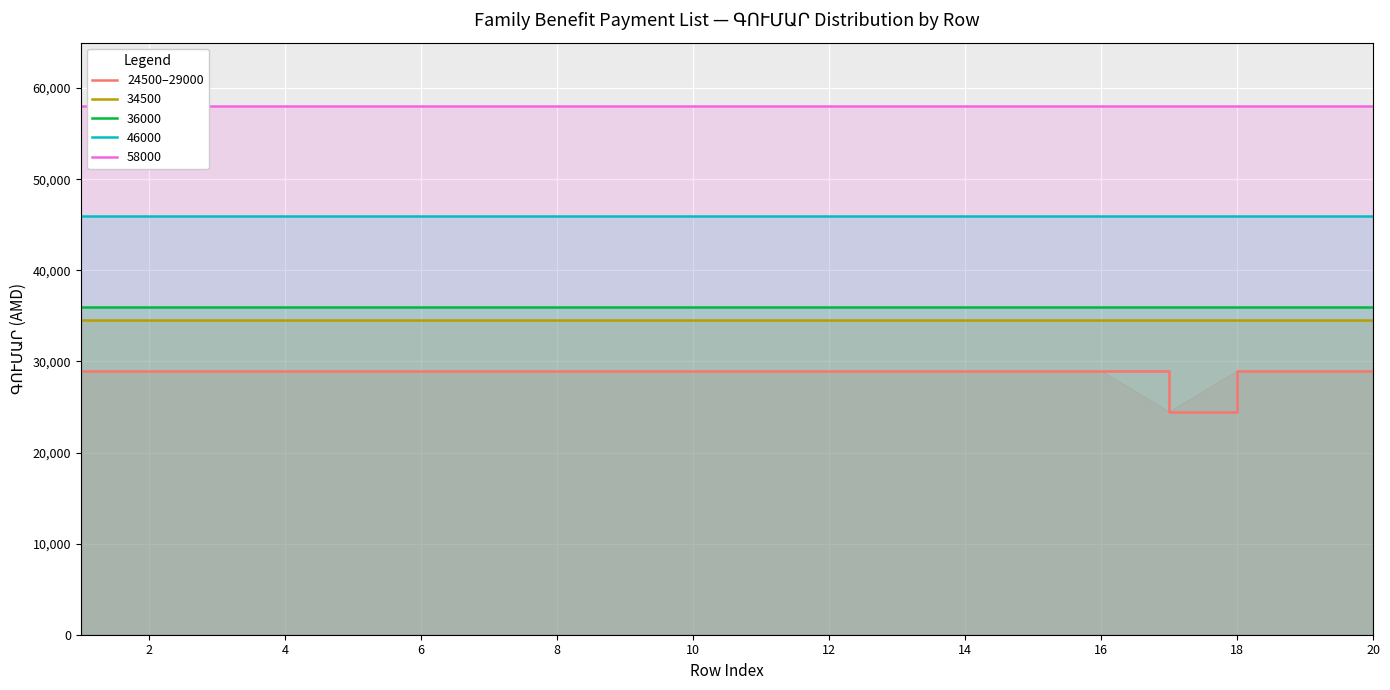

True or false: 36000 and 34500 cross at least once.

False